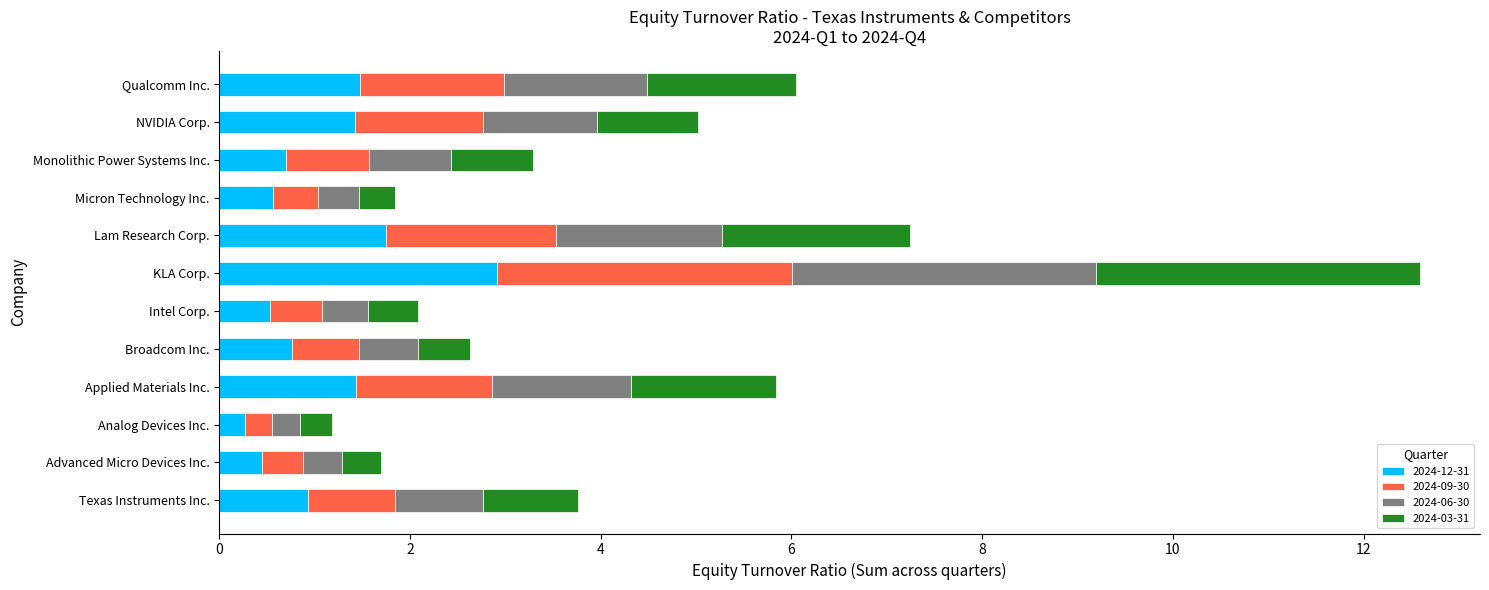

At which category is the sum across all series the highest?

KLA Corp.